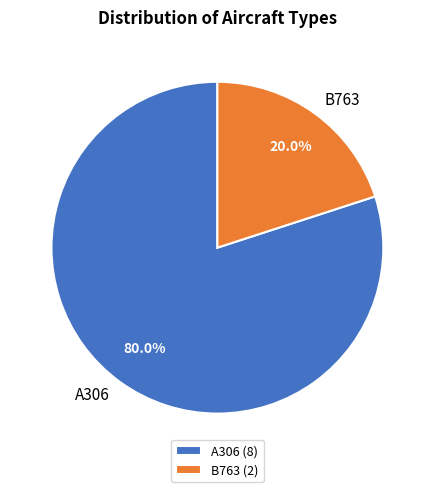

Count the number of slices in the pie.

2